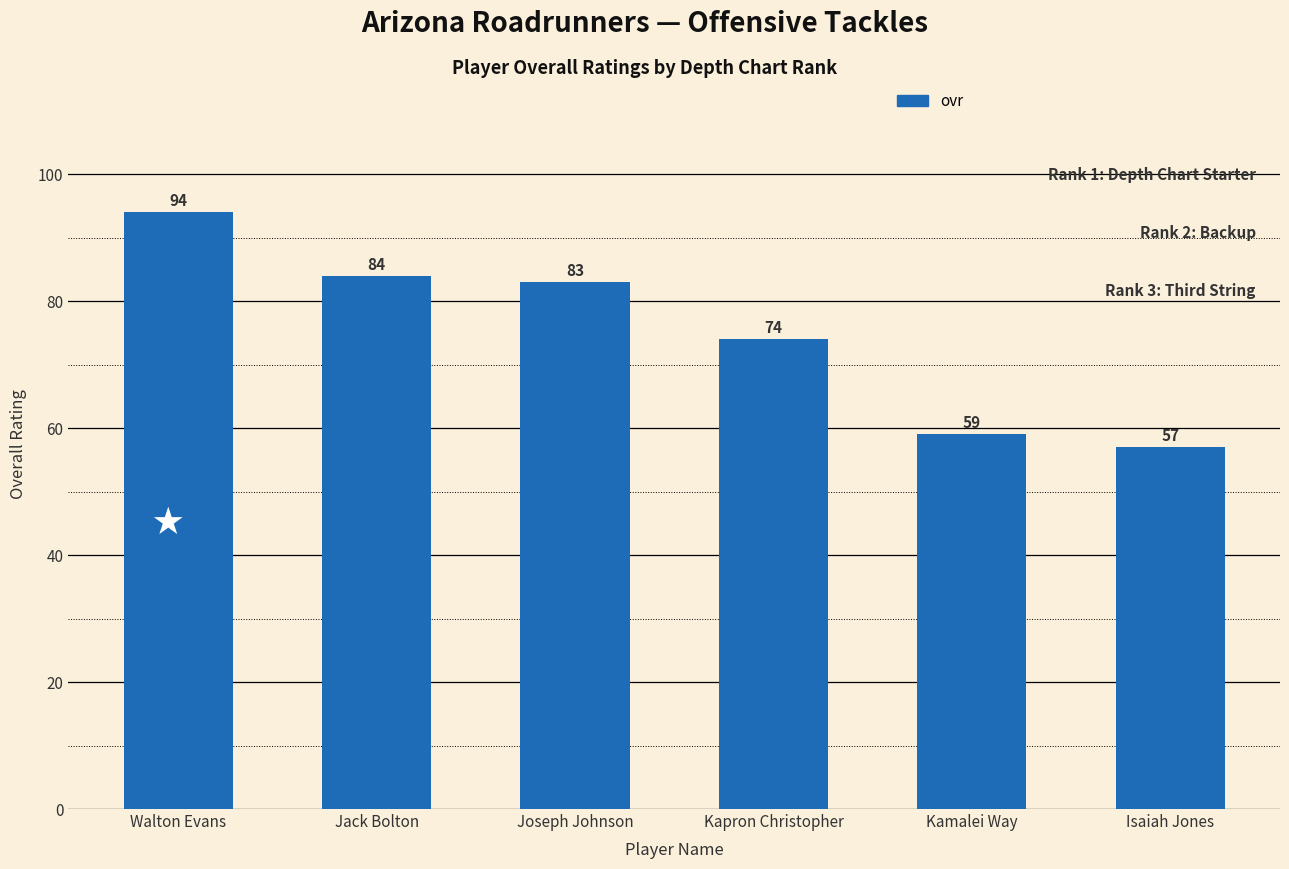

The chart shows a value of 94 at Walton Evans. True or false?

True